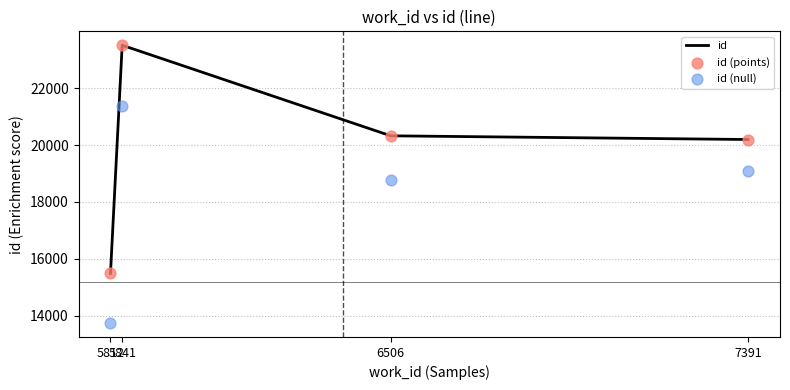

Which series has the largest total across all categories?

id